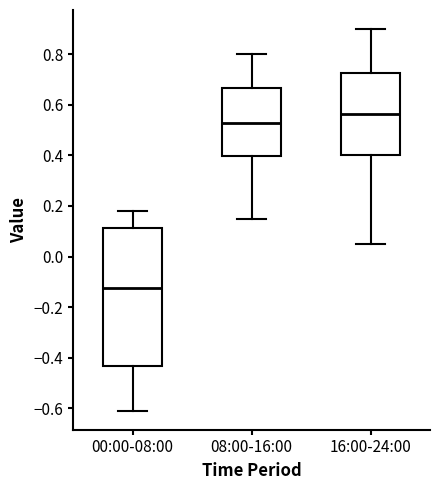

Which box's median line is the lowest?

00:00-08:00